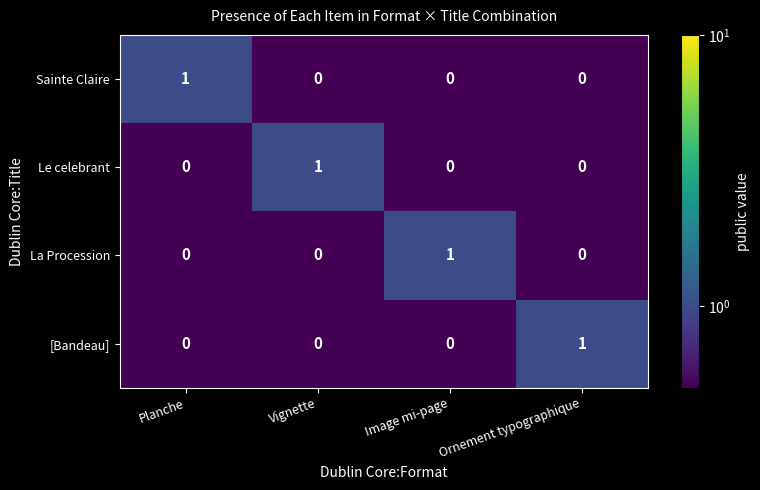

Is it true that Sainte Claire equals 1 at Planche?

True